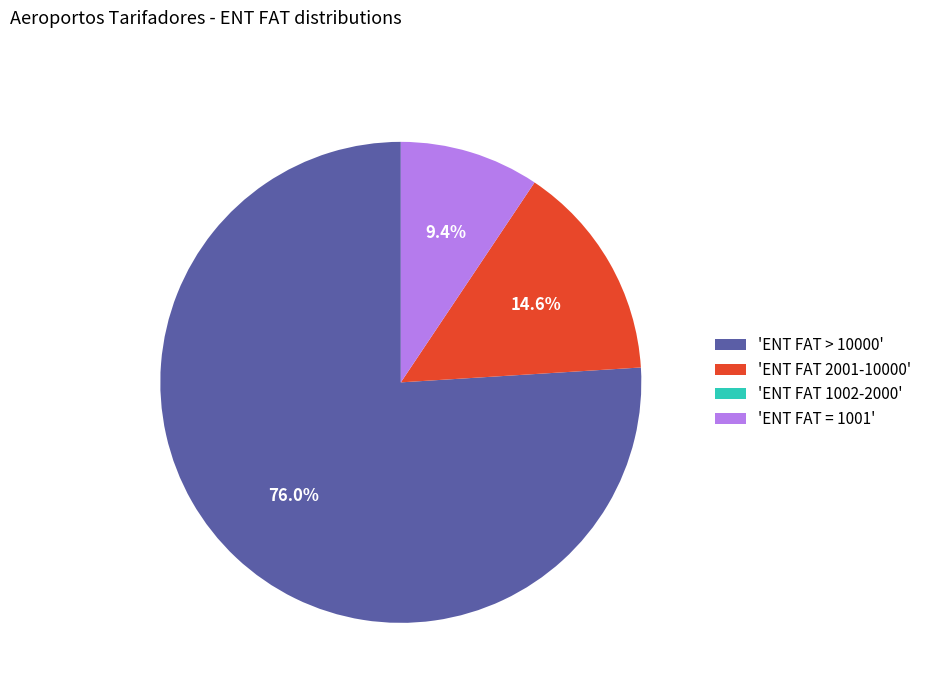

What is the largest slice in the pie chart?

'ENT FAT > 10000'